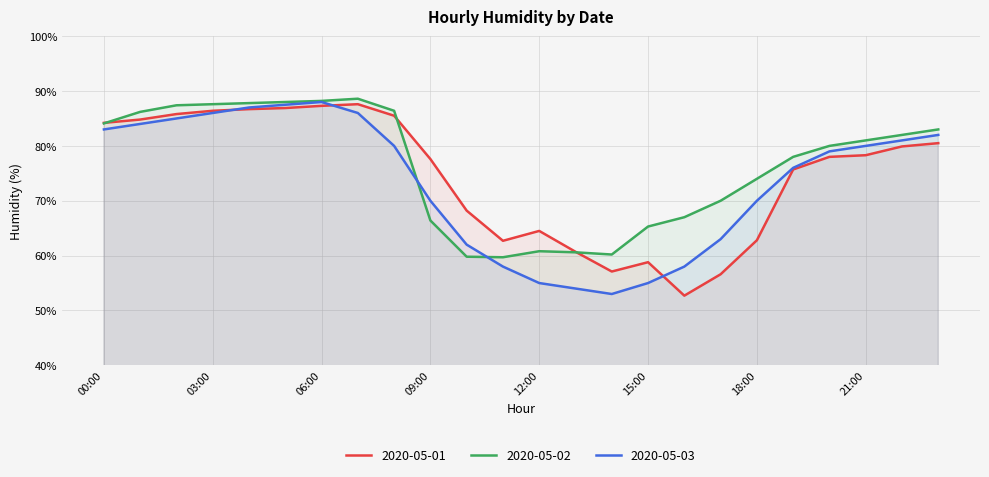

What is the lowest value of the 2020-05-02 series?

59.7